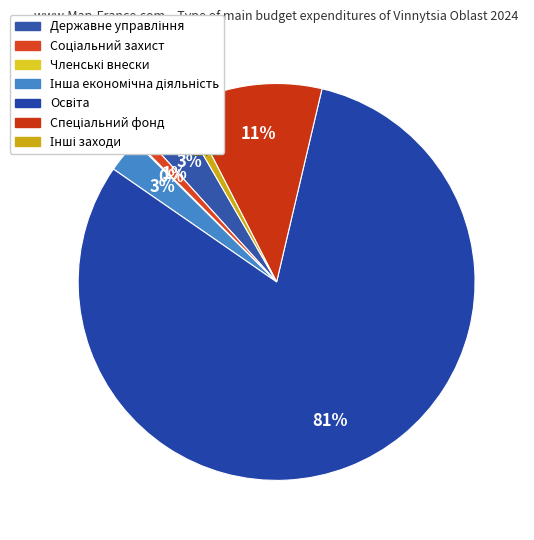

What is the total percentage of Соціальний захист and Державне управління?

4.2%